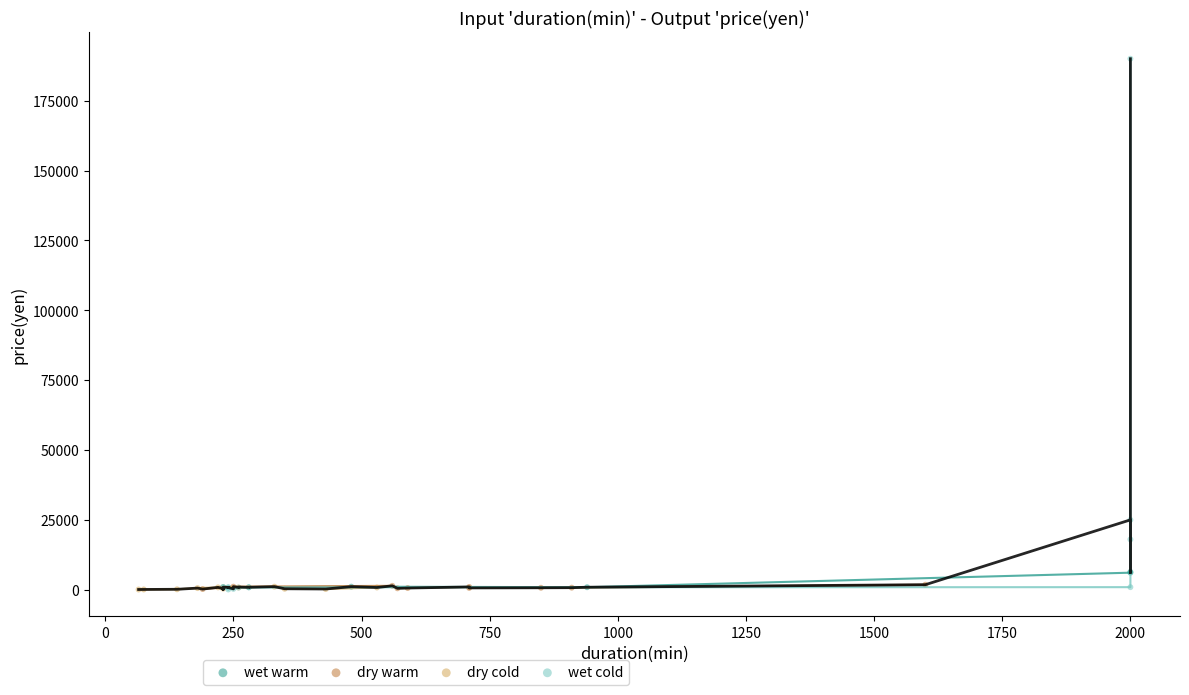

What are all the series names shown in the legend?

wet warm, dry warm, dry cold, wet cold